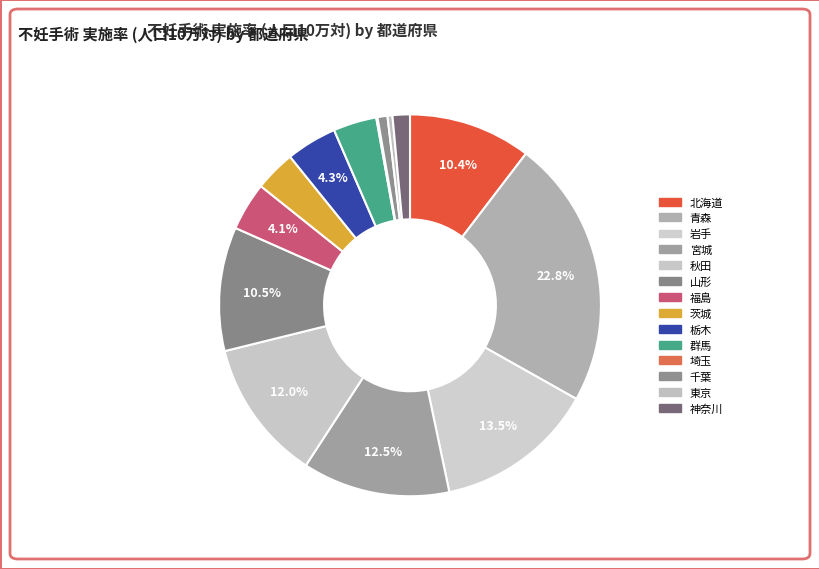

The 茨城 slice represents 1% of the pie. True or false?

False